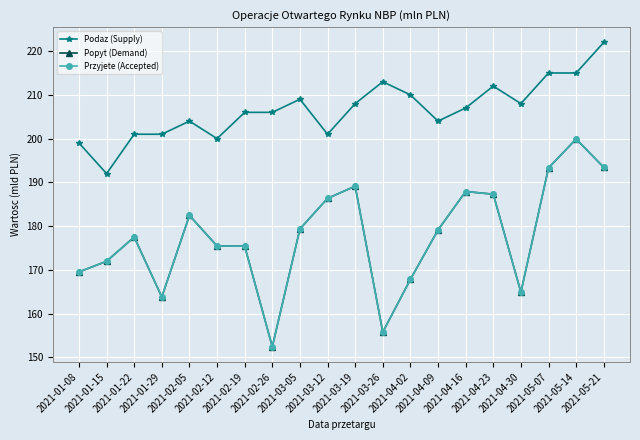

Is this an area chart (filled region under the line)?

No